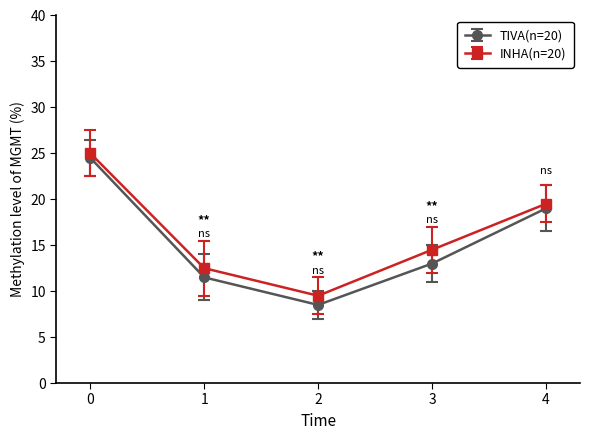

True or false: INHA(n=20) and TIVA(n=20) intersect in this chart.

False